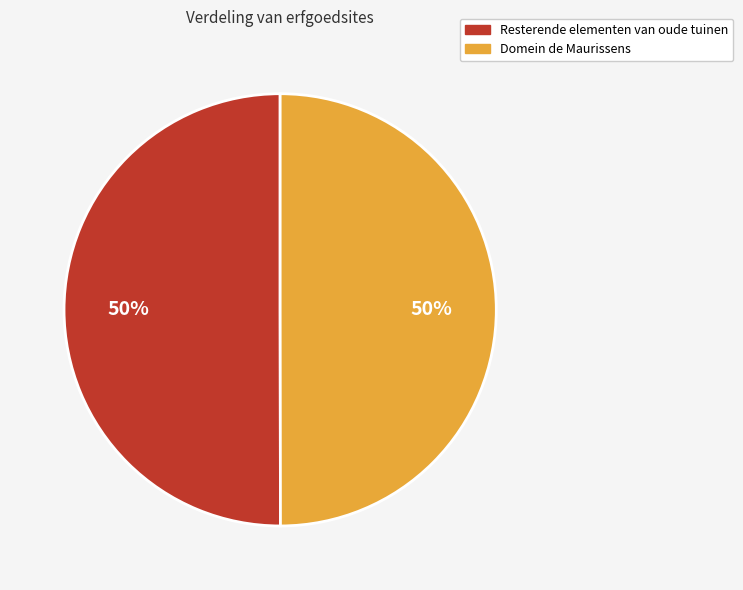

Approximately how many times larger is the value at Domein de Maurissens compared to Resterende elementen van oude tuinen?

1.0